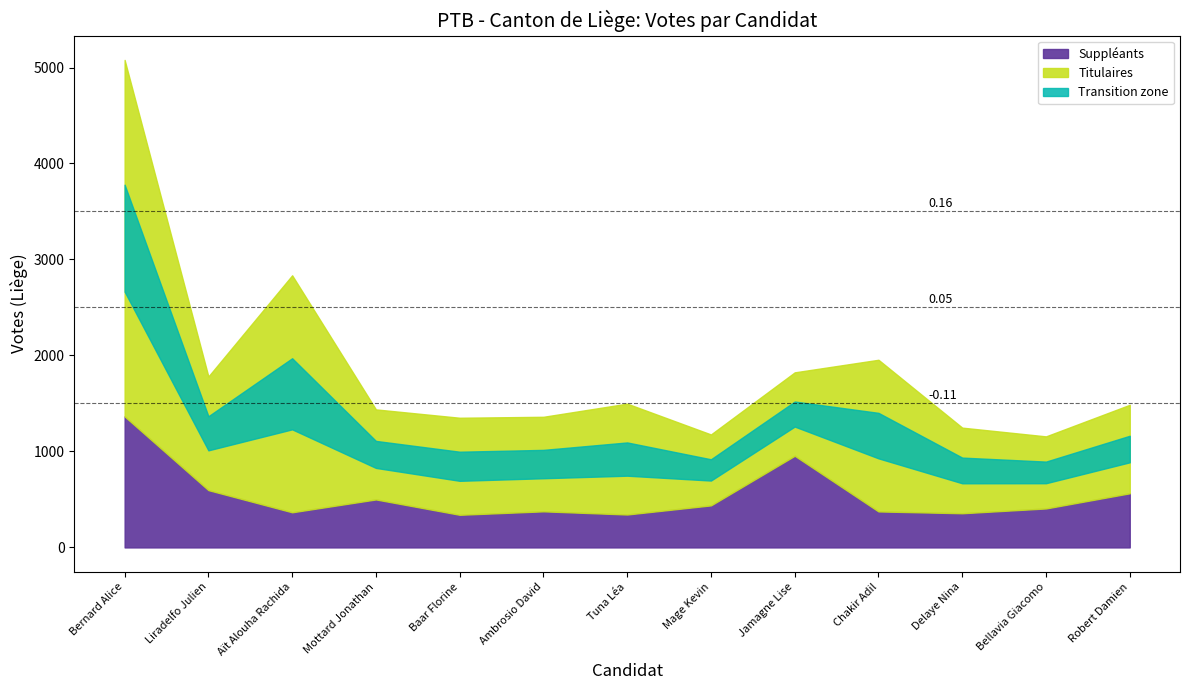

Which series changed the most between Mottard Jonathan and Mage Kevin?

Titulaires